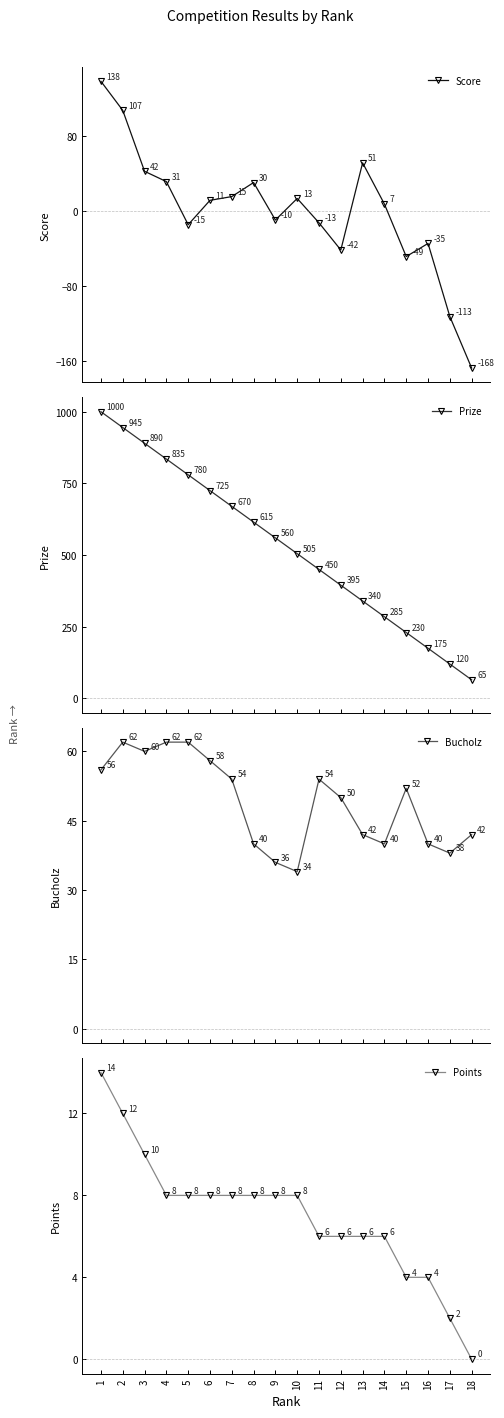

At which label is Score closest to -15?

5